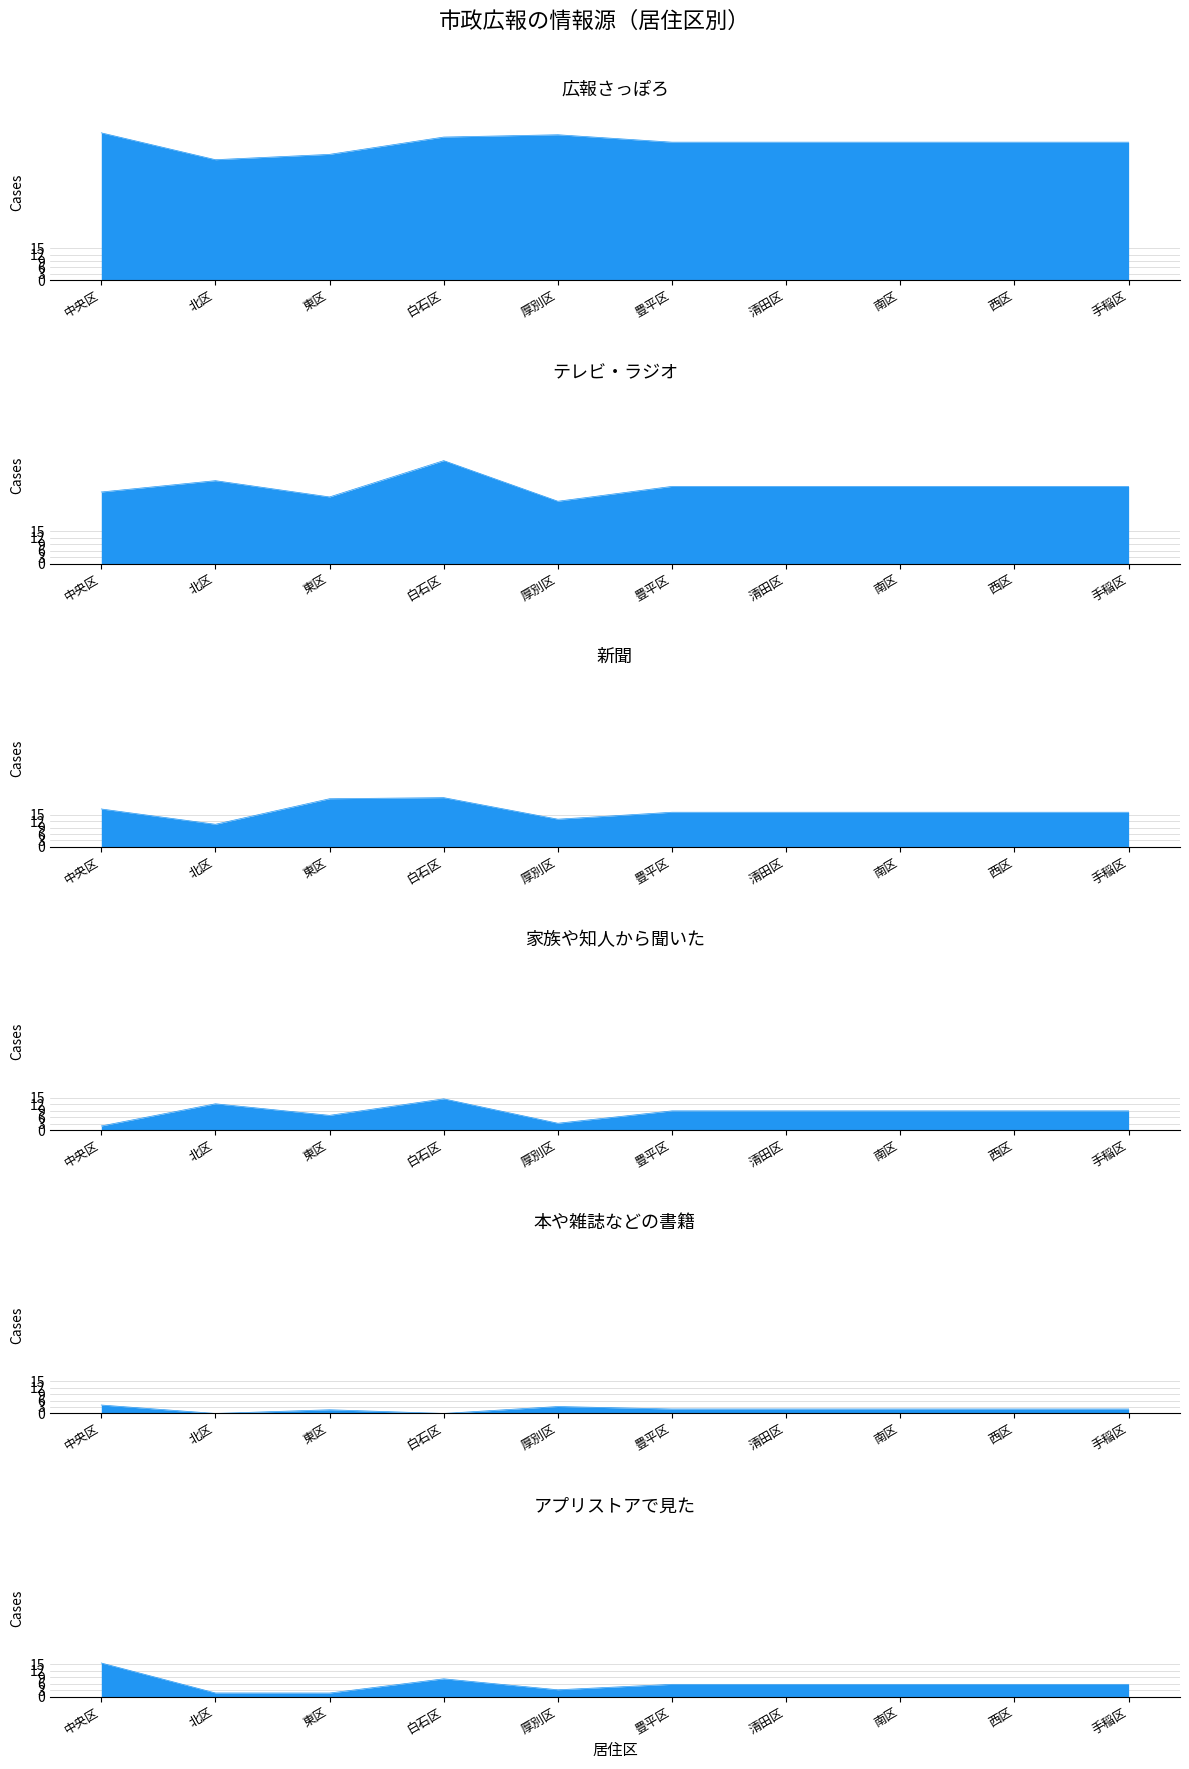

At which category does the chart reach its minimum across all series?

北区